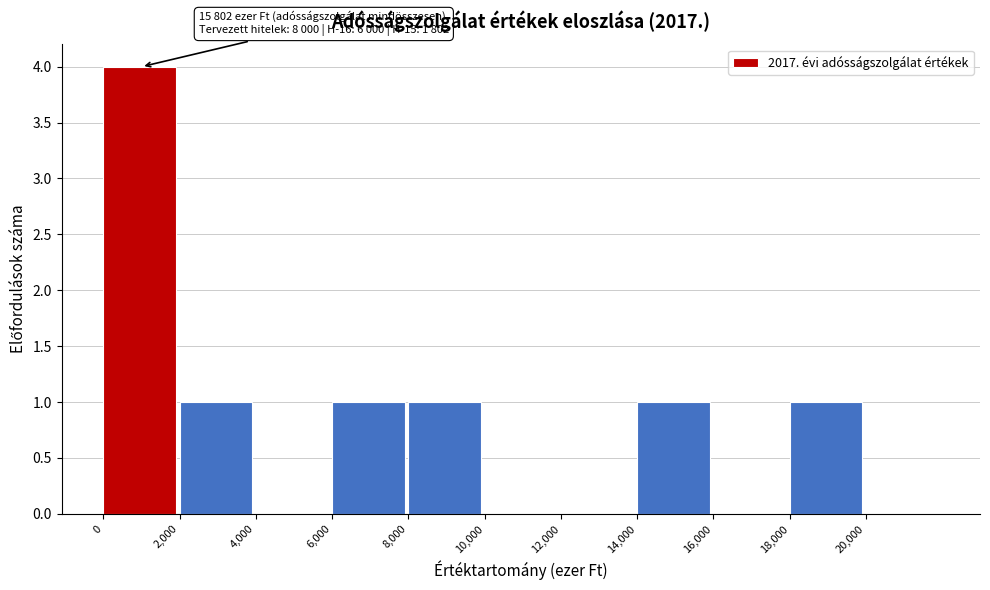

Over which range of the x-axis is the bar tallest?

0 to 2000